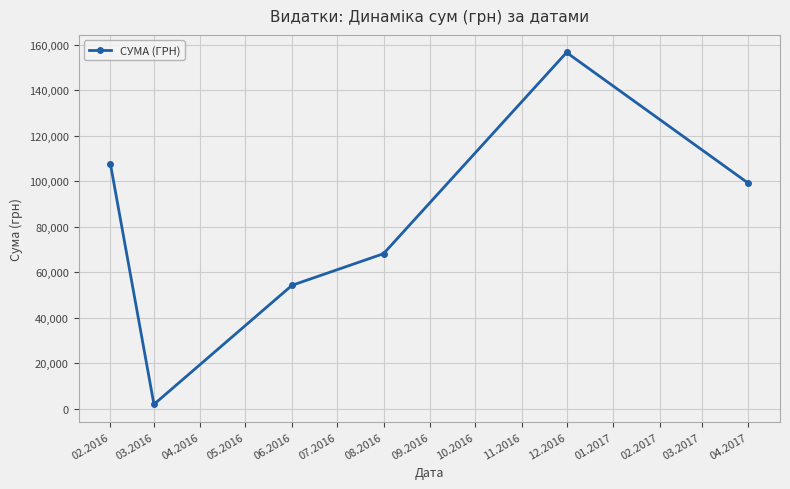

What is the value of the 2nd point from the left?

2005.1